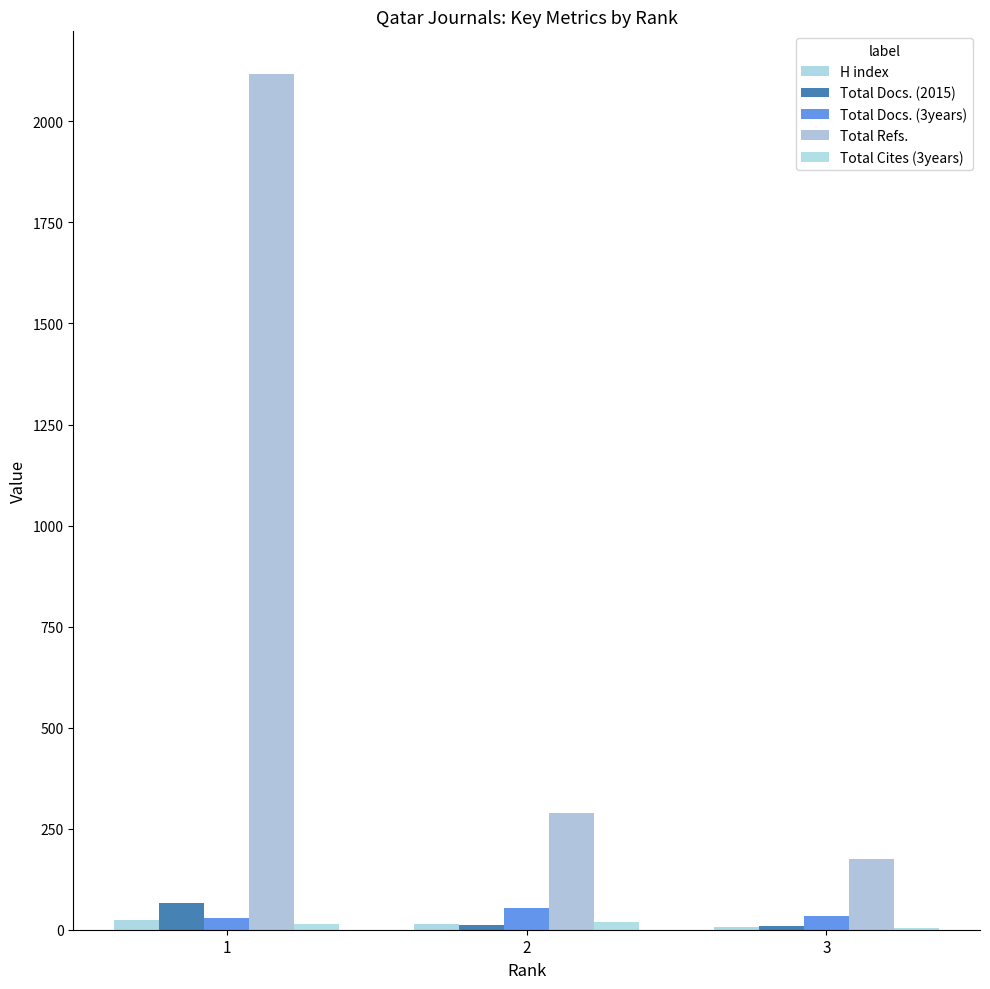

What is the average value of the Total Docs. (2015) series?

29